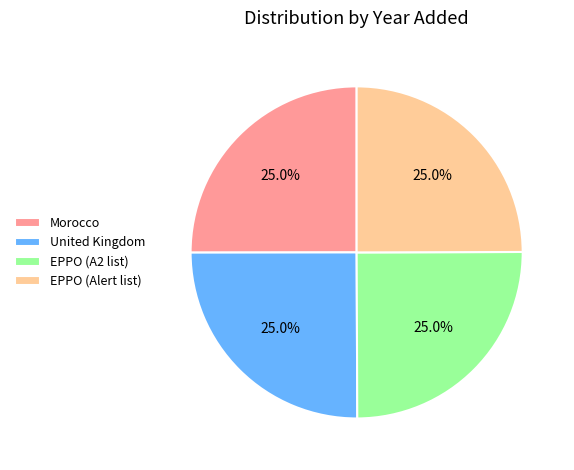

To the nearest percent, what percentage of the pie is United Kingdom?

25%